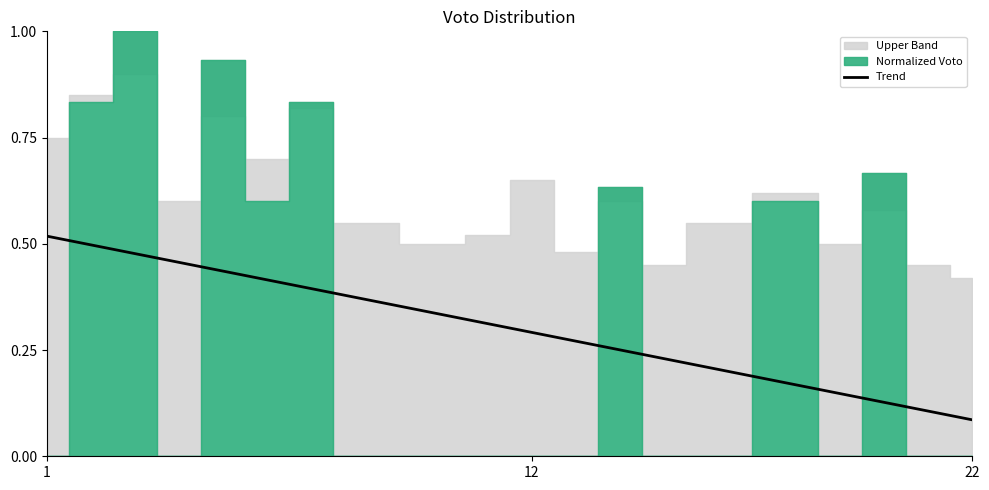

What is the smallest value displayed?

0.1